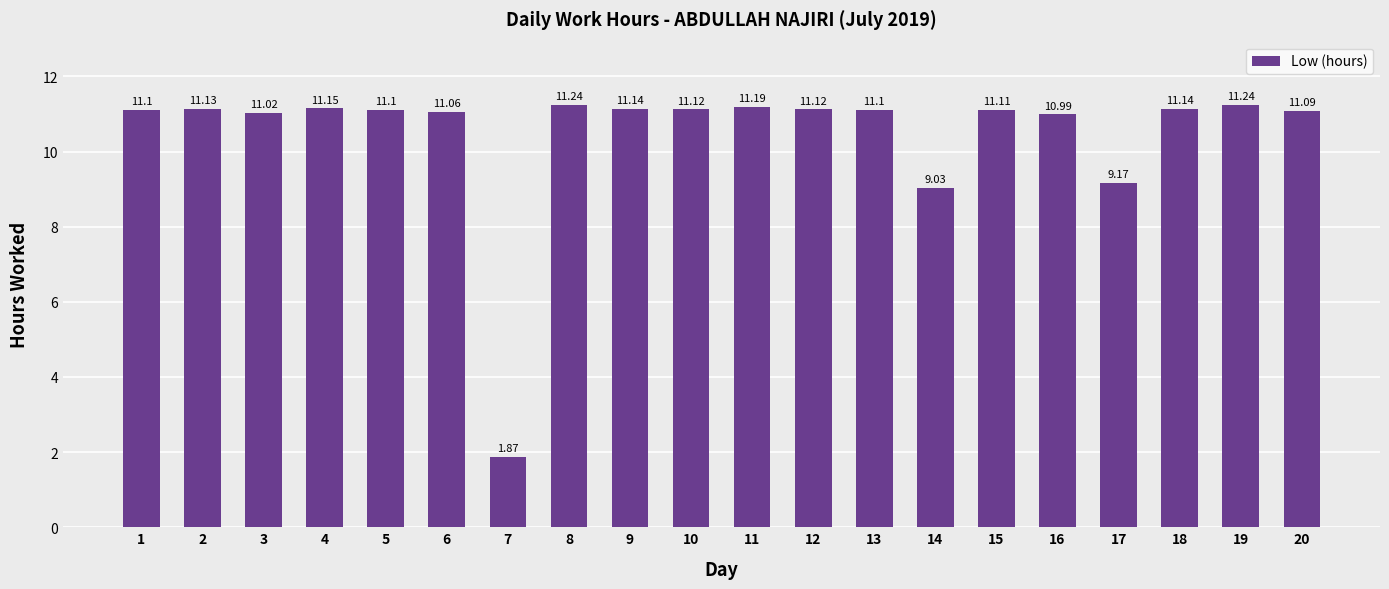

How many data points does each series have?

20